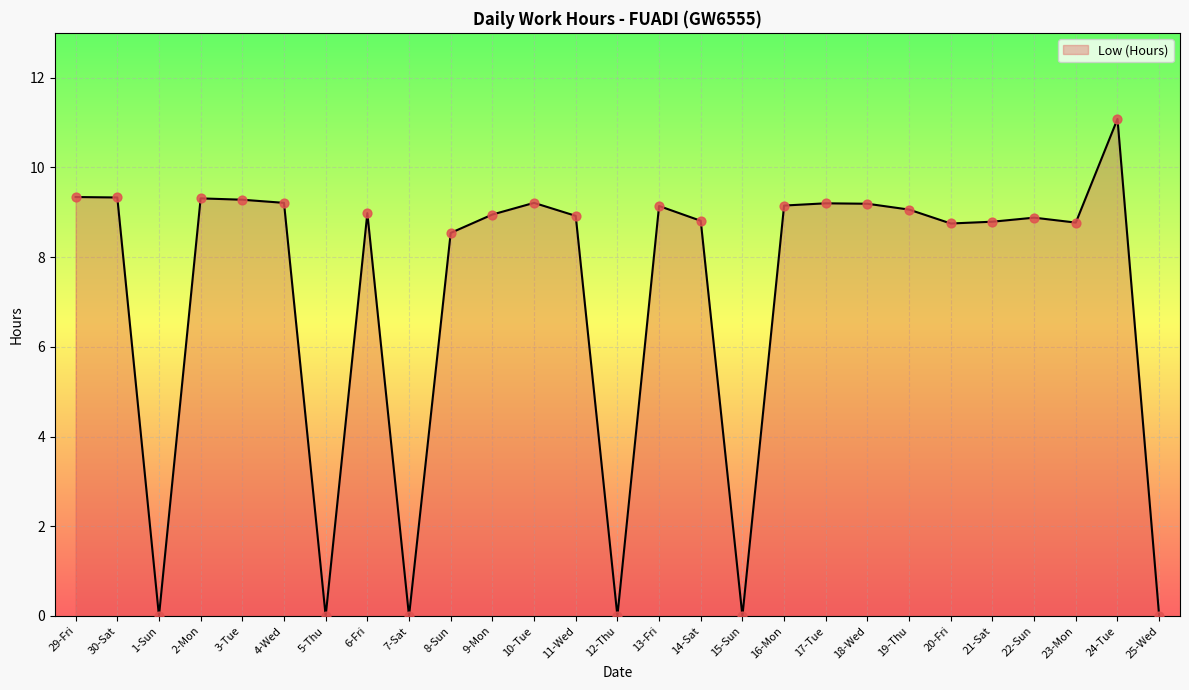

Which has a higher value, 29-Fri or 1-Sun?

29-Fri